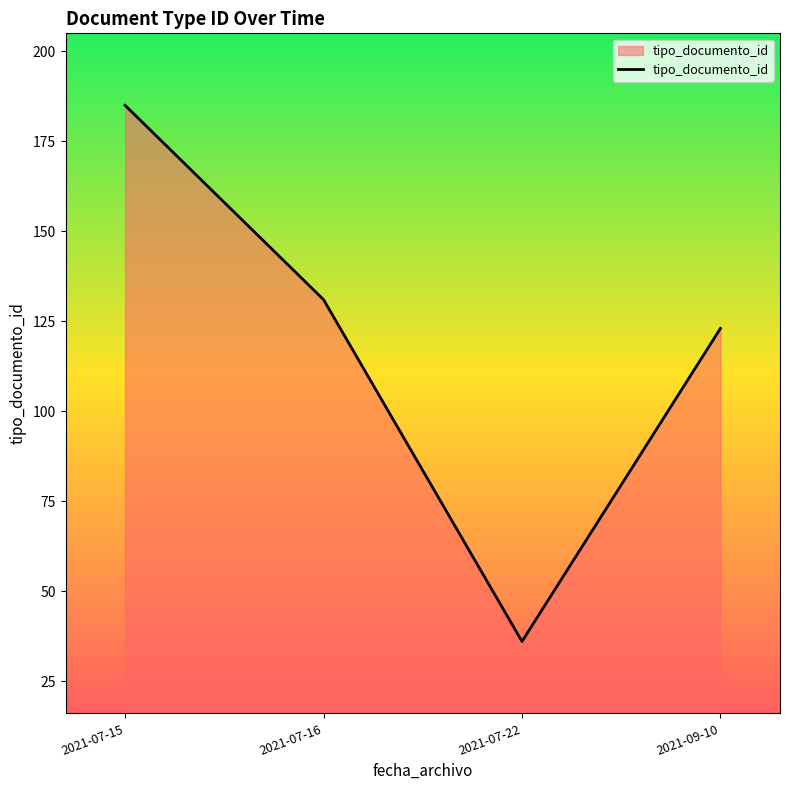

How many lines are shown in the chart?

1